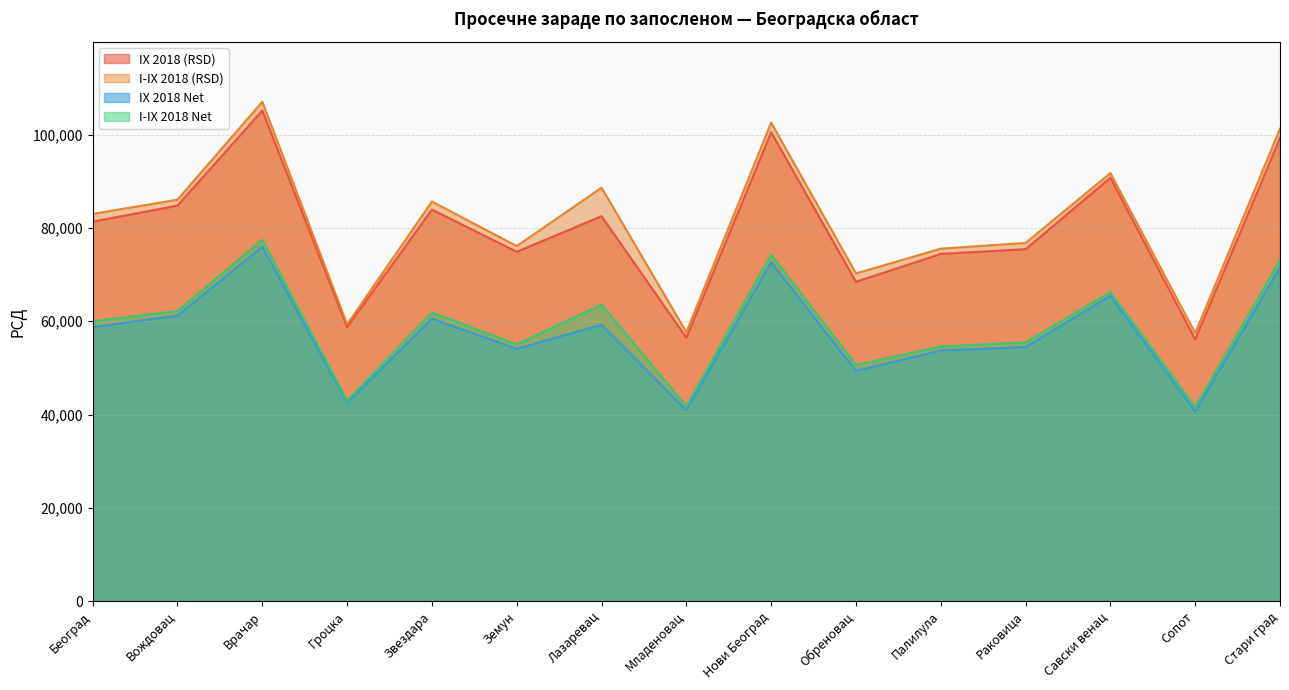

What are all the series names shown in the legend?

IX 2018 (RSD), I-IX 2018 (RSD), IX 2018 Net, I-IX 2018 Net